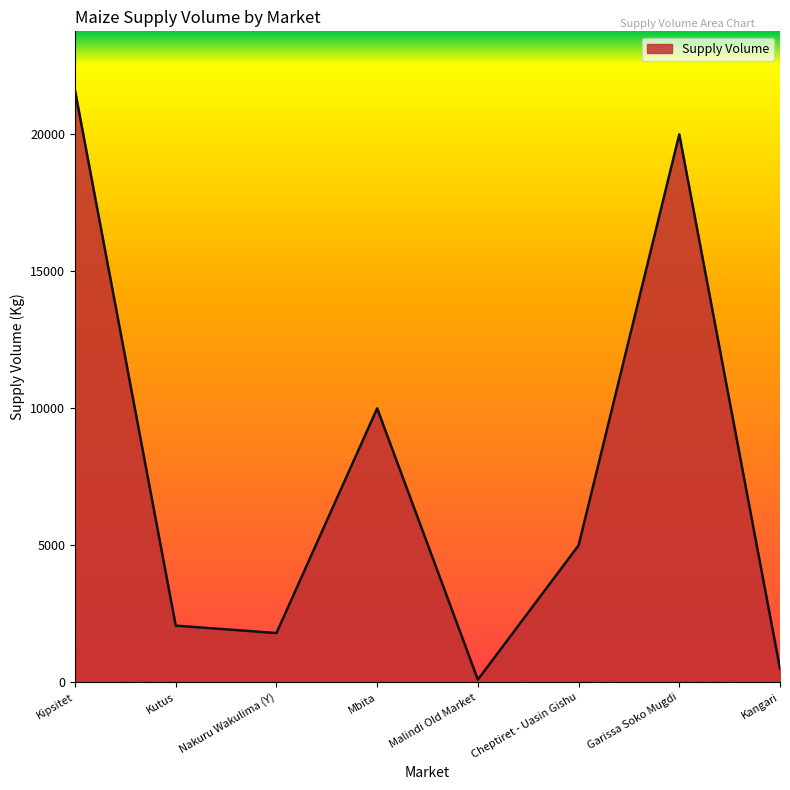

How many interior local valleys (lower than both neighbors) does the data have?

2